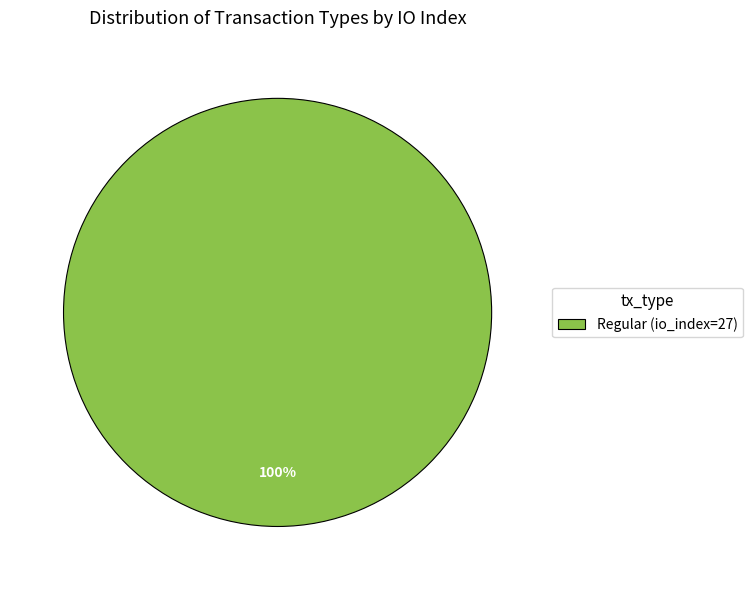

How many slices are in this pie chart?

1